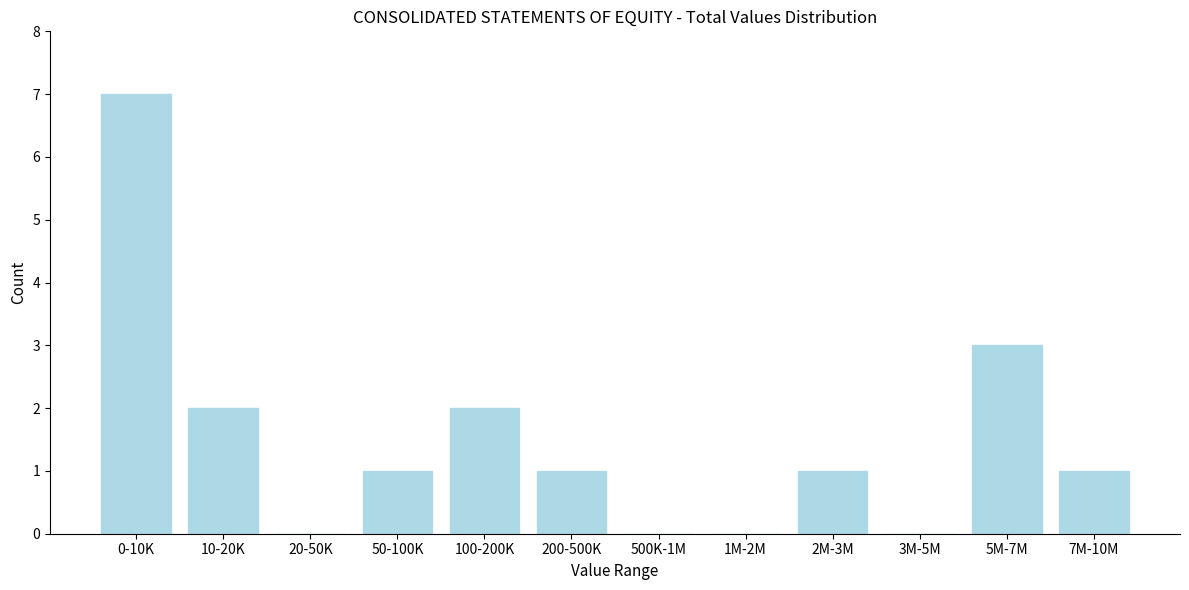

Reading left to right, list all the values displayed in this chart.

0-10K=7	10-20K=2	20-50K=0	50-100K=1	100-200K=2	200-500K=1	500K-1M=0	1M-2M=0	2M-3M=1	3M-5M=0	5M-7M=3	7M-10M=1